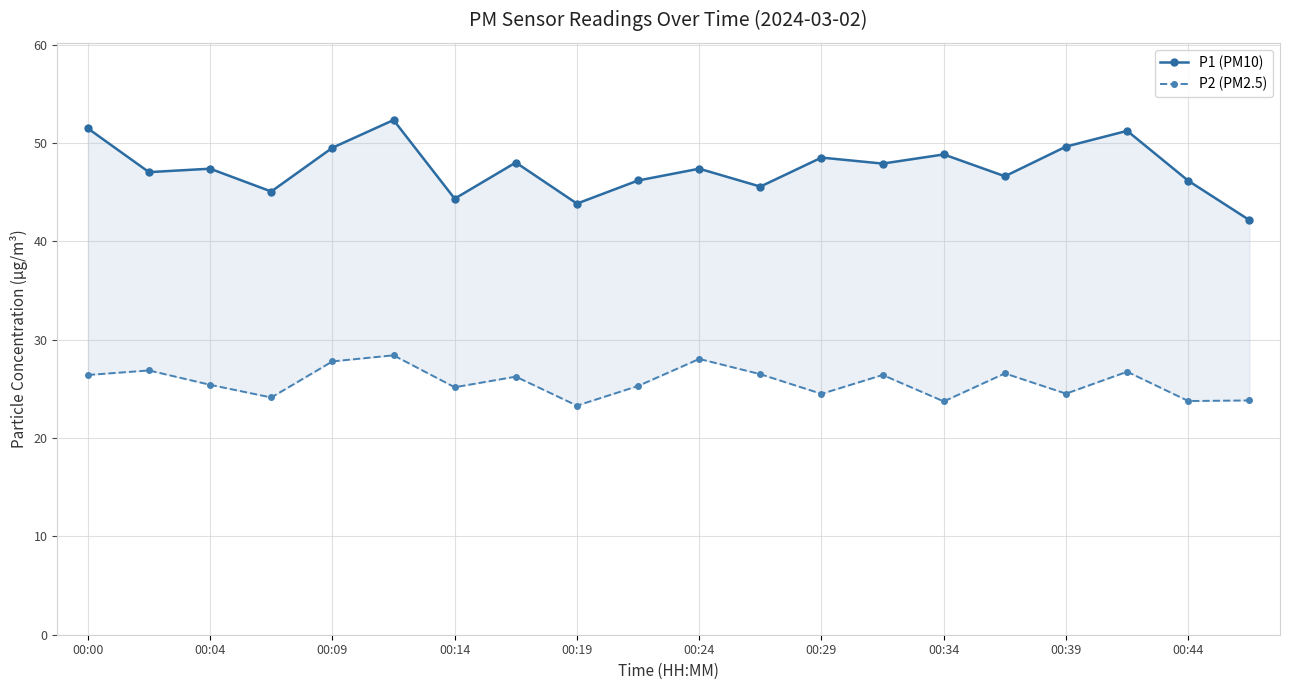

What position from the left is 13?

14